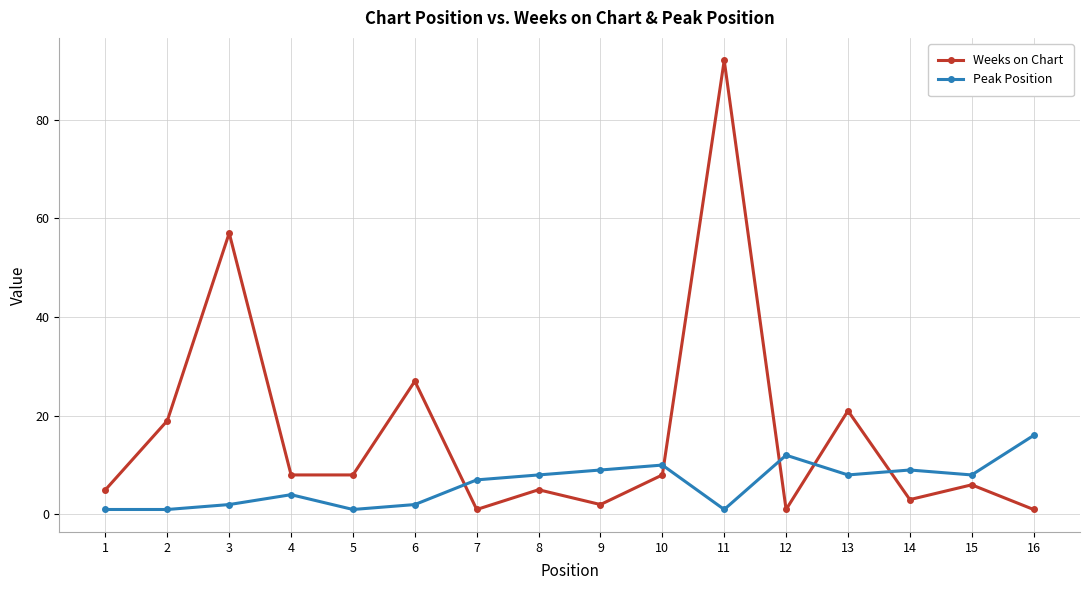

At which label does Weeks on Chart first exceed 8?

2